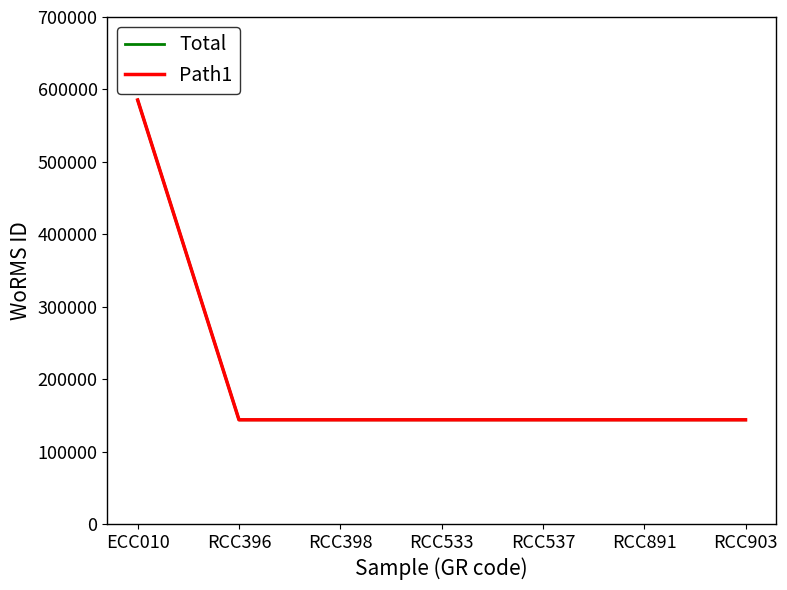

Reading left to right, what are all the values shown in this chart?

Total: ECC010=585403	RCC396=143947	RCC398=143947	RCC533=143947	RCC537=143947	RCC891=143947	RCC903=143947
Path1: ECC010=585403	RCC396=143947	RCC398=143947	RCC533=143947	RCC537=143947	RCC891=143947	RCC903=143947